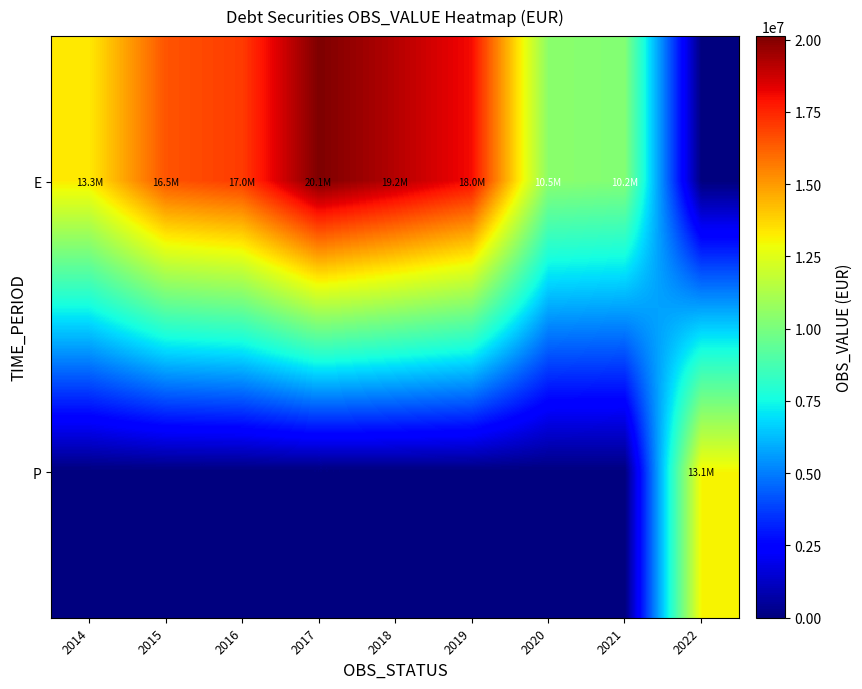

Rank the series by their maximum value, from highest to lowest.

E, P